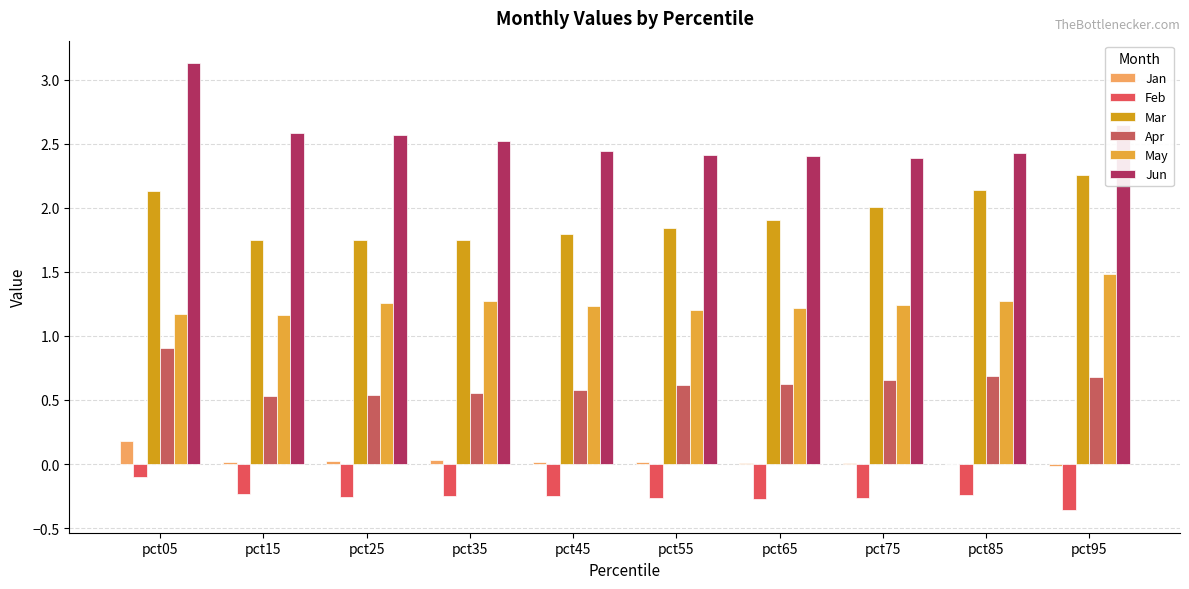

What are all the series names shown in the legend?

Jan, Feb, Mar, Apr, May, Jun